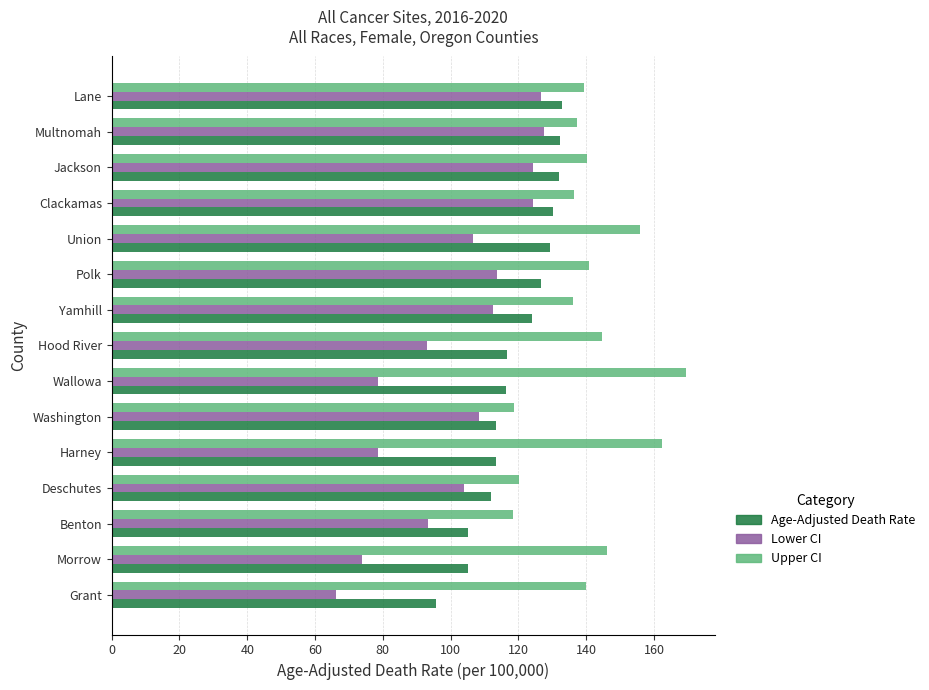

Read the Age-Adjusted Death Rate value at Clackamas.

130.3